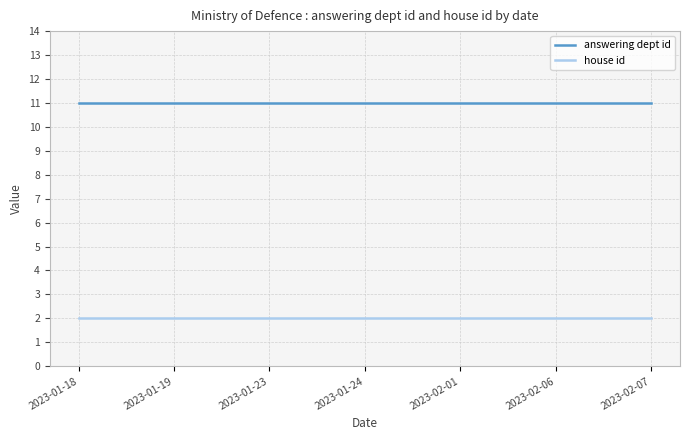

At how many categories does at least one series exceed 2?

7